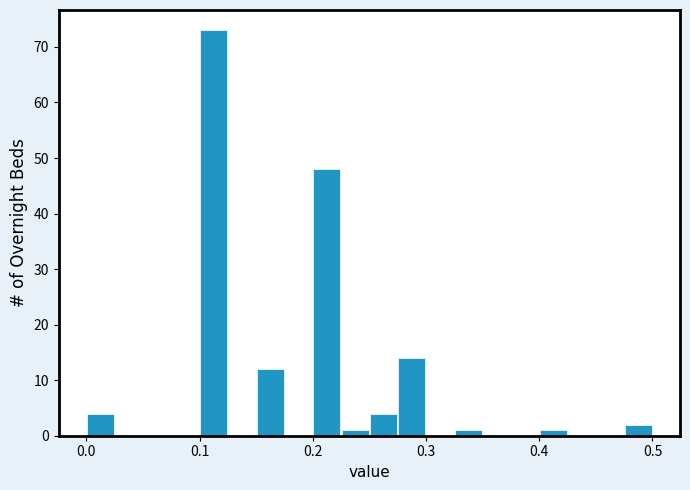

Read against the x-axis, roughly where is the centre of the tallest bar?

0.11